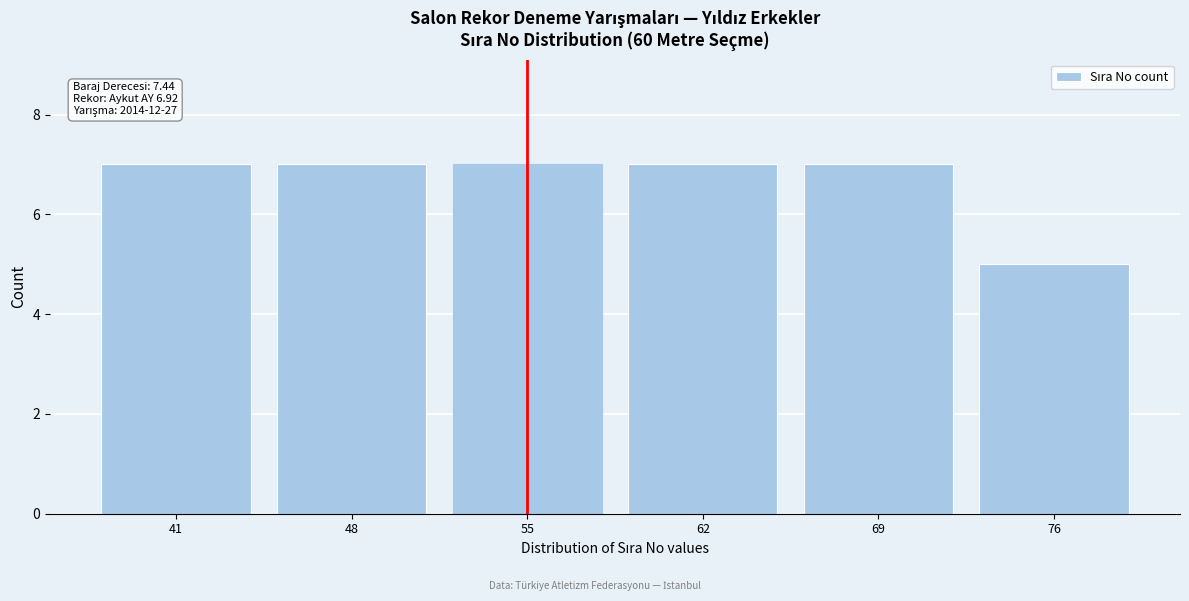

Reading left to right, list all the values displayed in this chart.

41=7	48=7	55=7	62=7	69=7	76=5